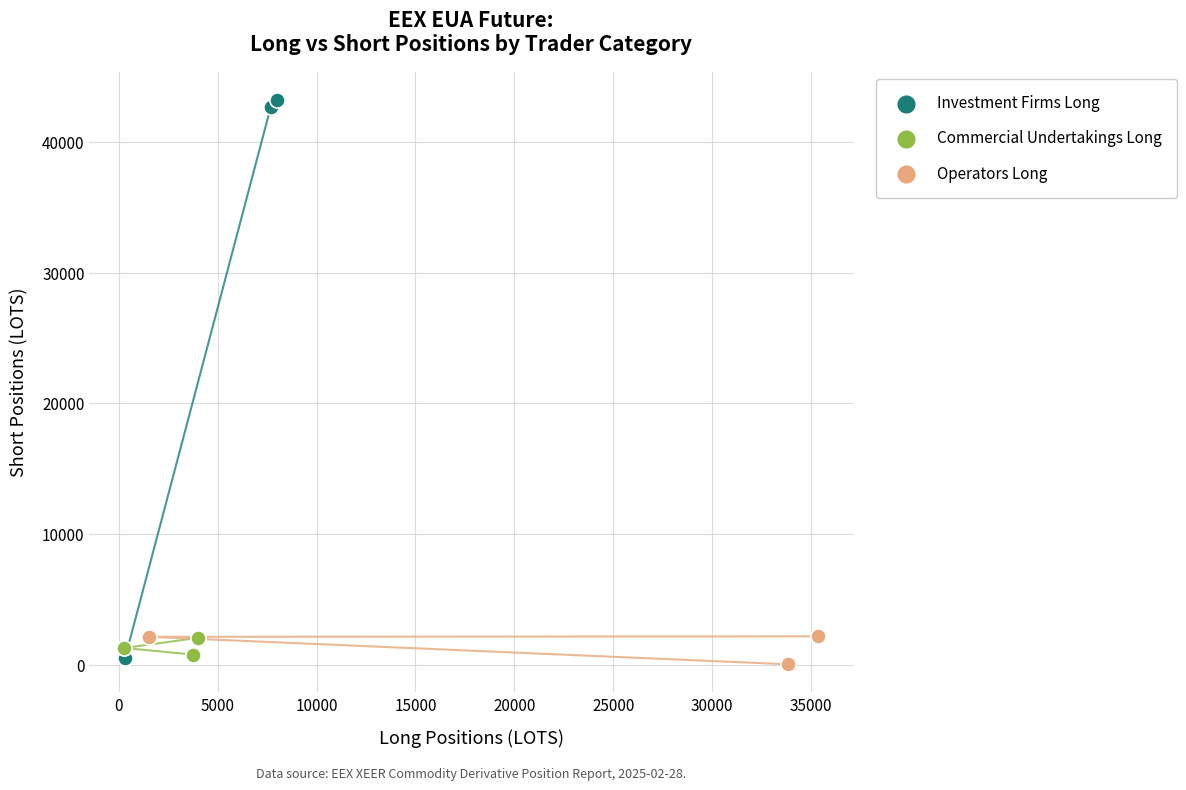

Which series has the largest Y range (max minus min)?

Investment Firms Long